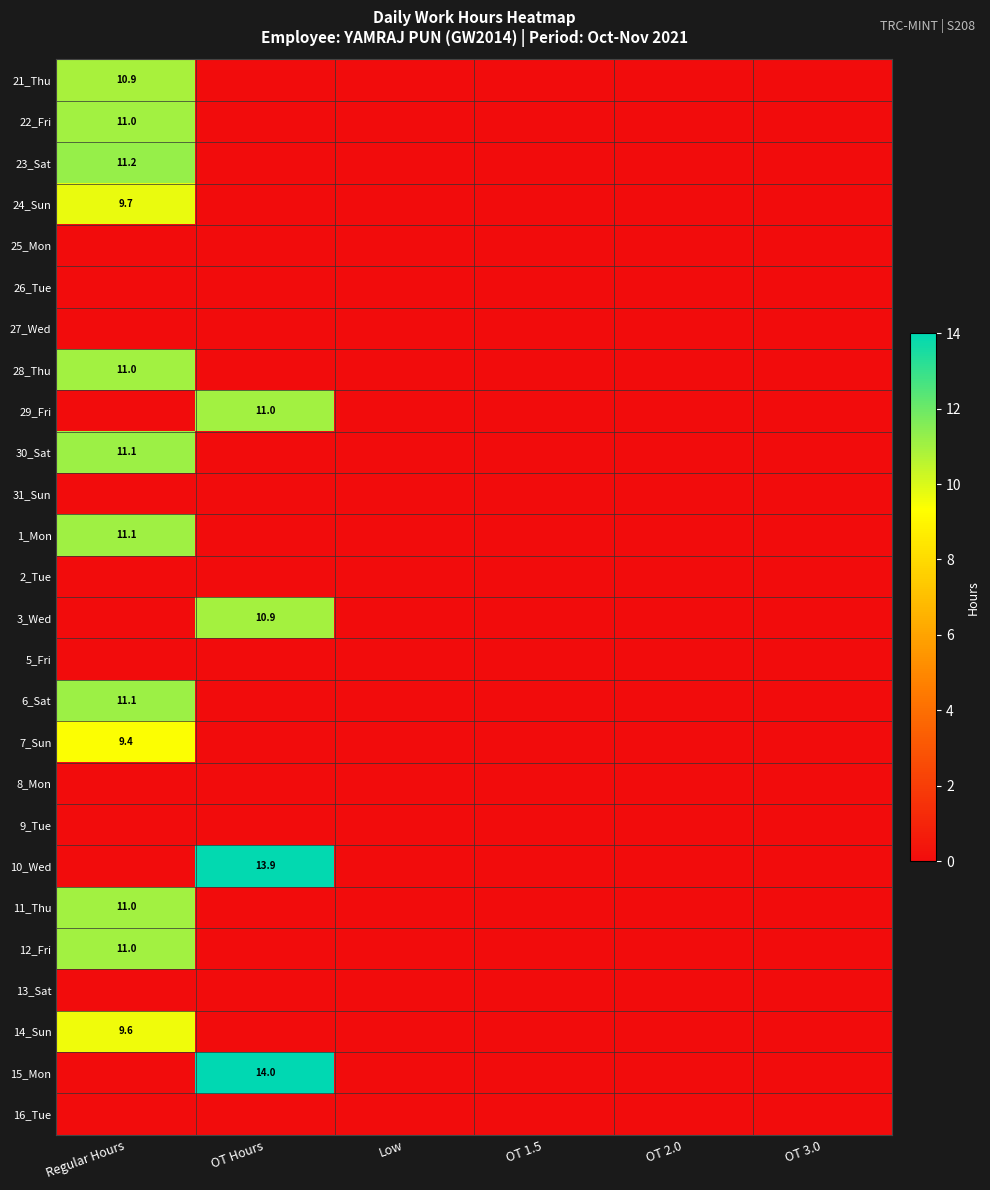

Is the value of 30_Sat at OT 2.0 greater than the value of 9_Tue at OT 1.5?

No